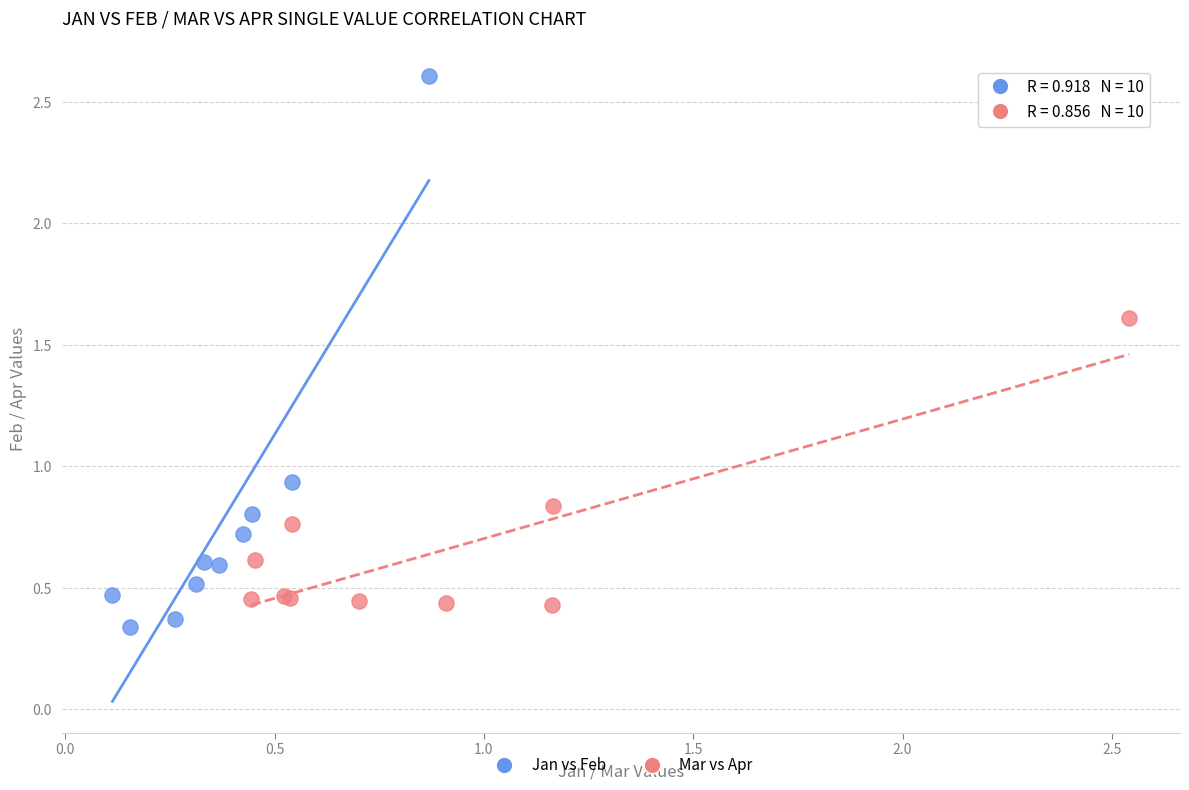

Which series reaches the minimum Y coordinate?

Jan vs Feb